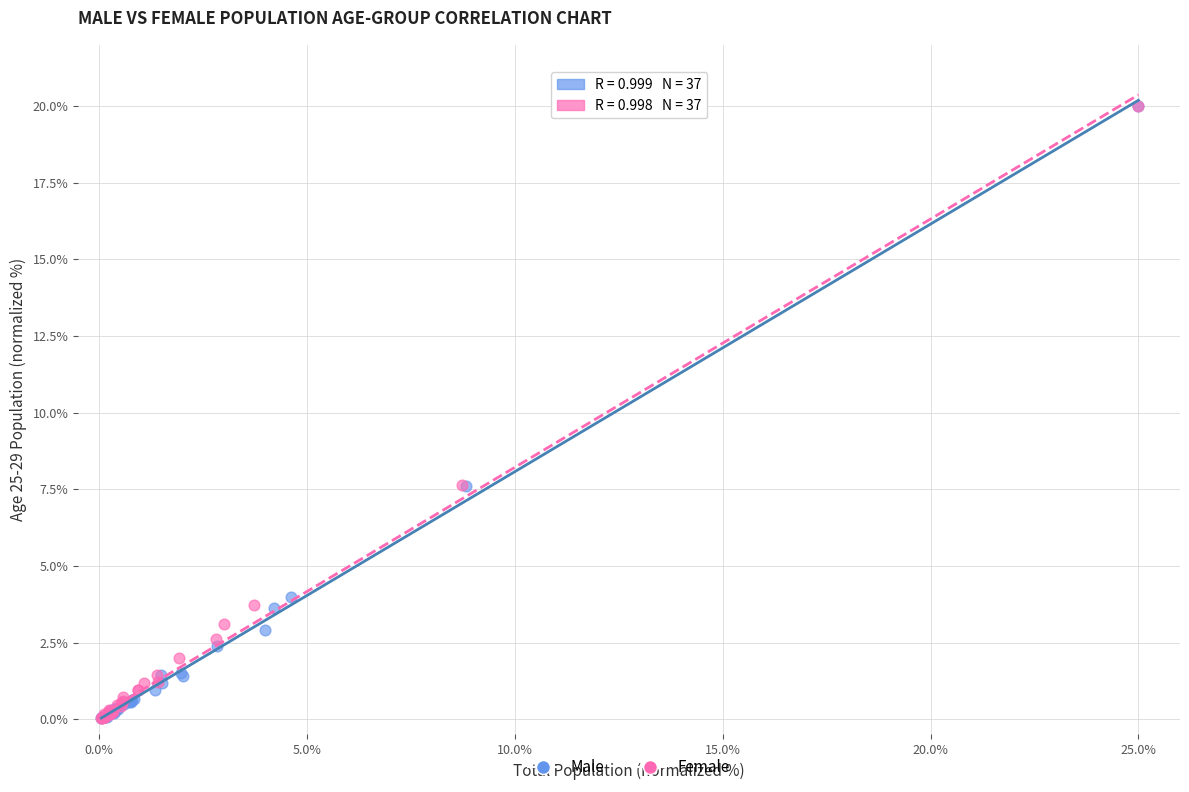

What are all the series names shown in the legend?

Male, Female